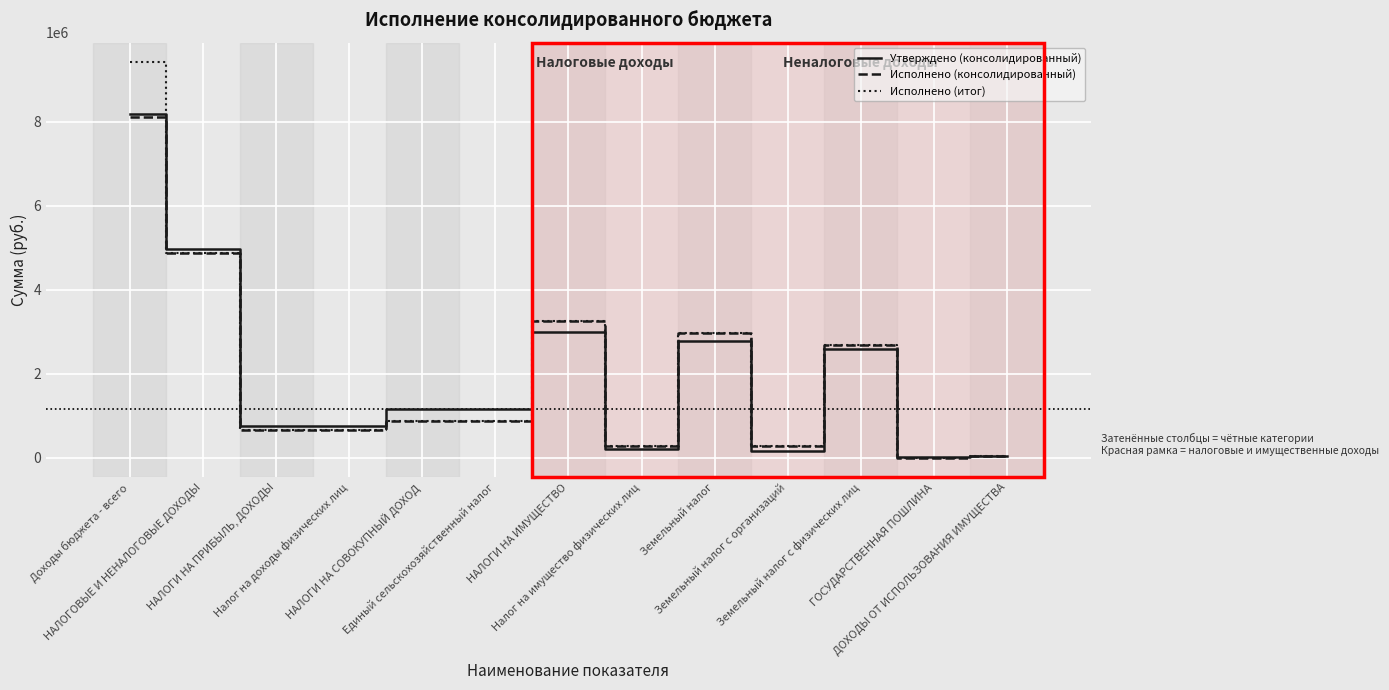

Which series has the largest range (max minus min)?

Исполнено (итог)